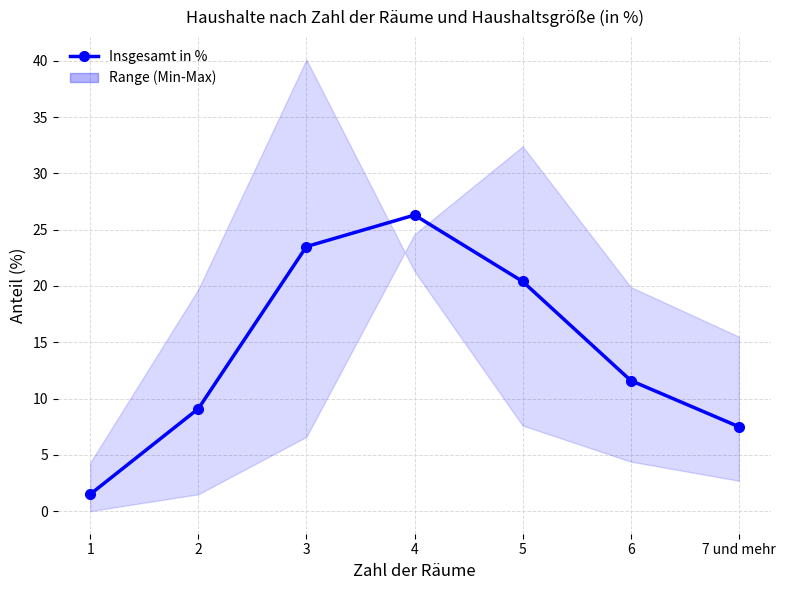

Rank the categories by value from highest to lowest.

4, 3, 5, 6, 2, 7 und mehr, 1